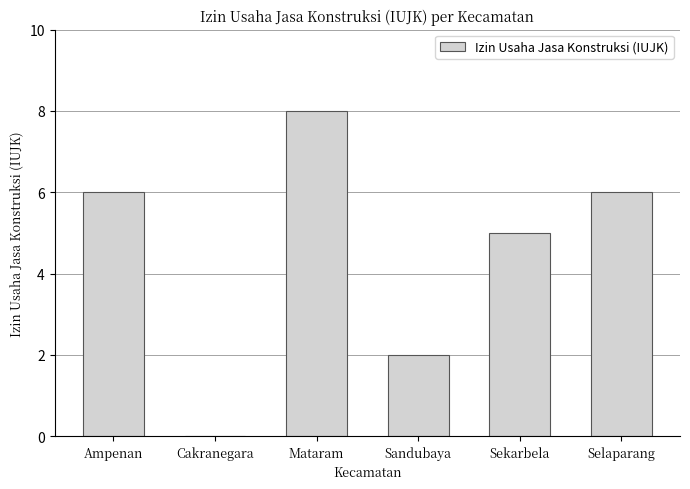

What is the sum of all values?

27